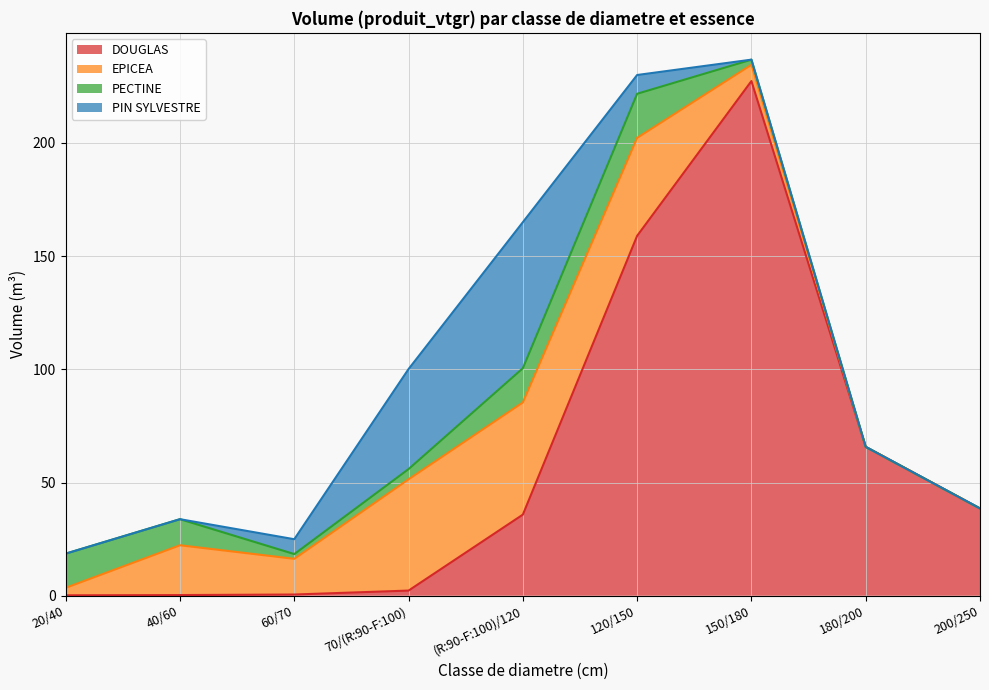

Between which two adjacent categories do PIN SYLVESTRE and PECTINE first intersect?

40/60 and 60/70